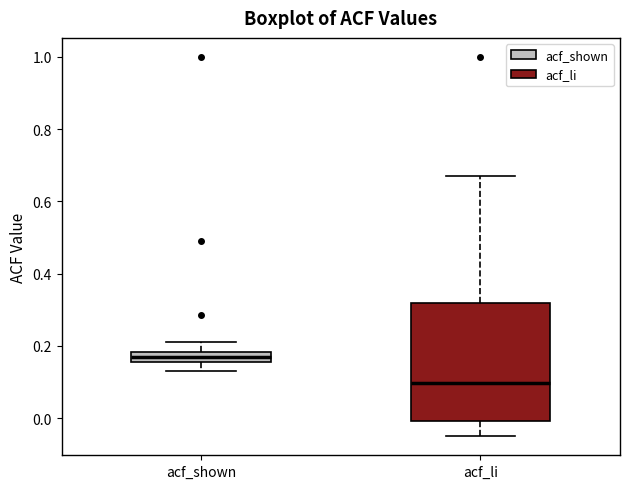

Where is the upper edge of the box for acf_shown on the y-axis? The values are not printed on the chart, so give them approximately, as read against the axis.

0.18